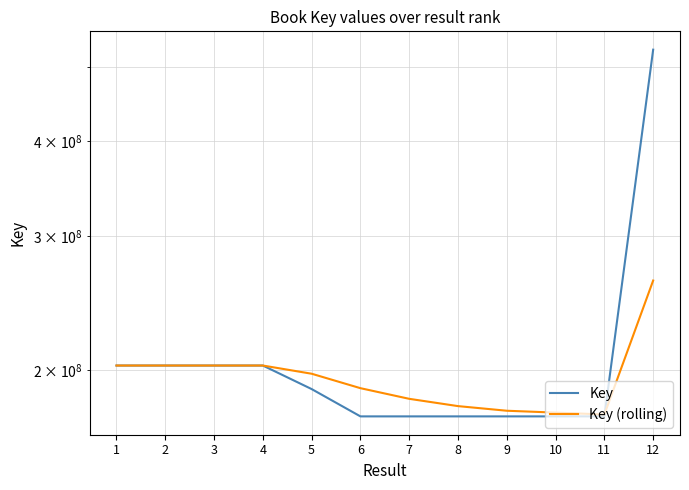

What is the total value across all series at 10?

349788134